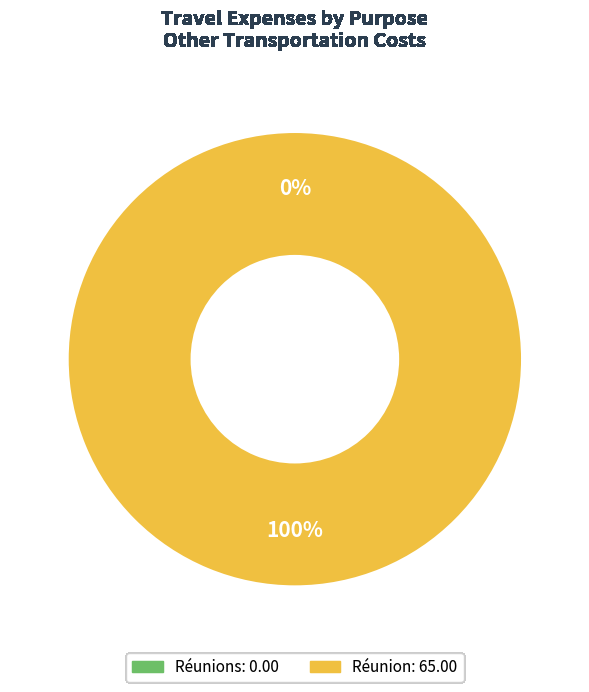

What is the majority slice?

Réunion